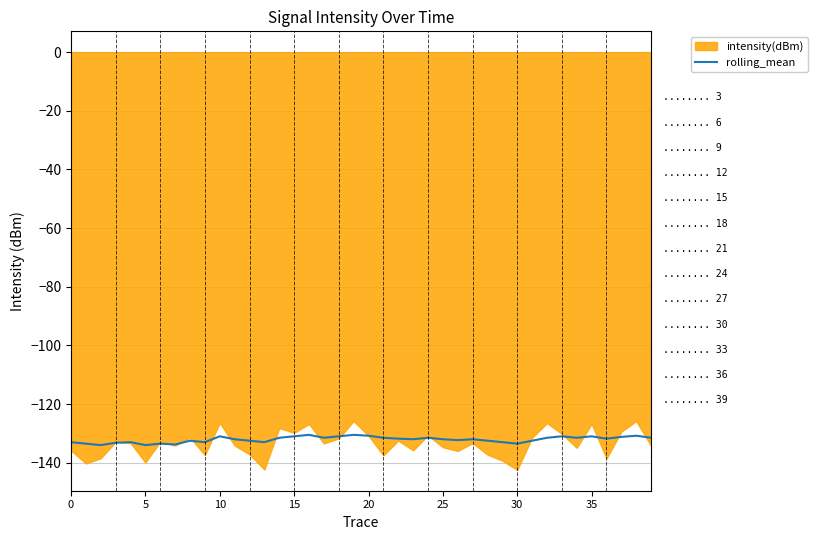

The value of rolling_mean at 30 is -189.0. True or false?

False